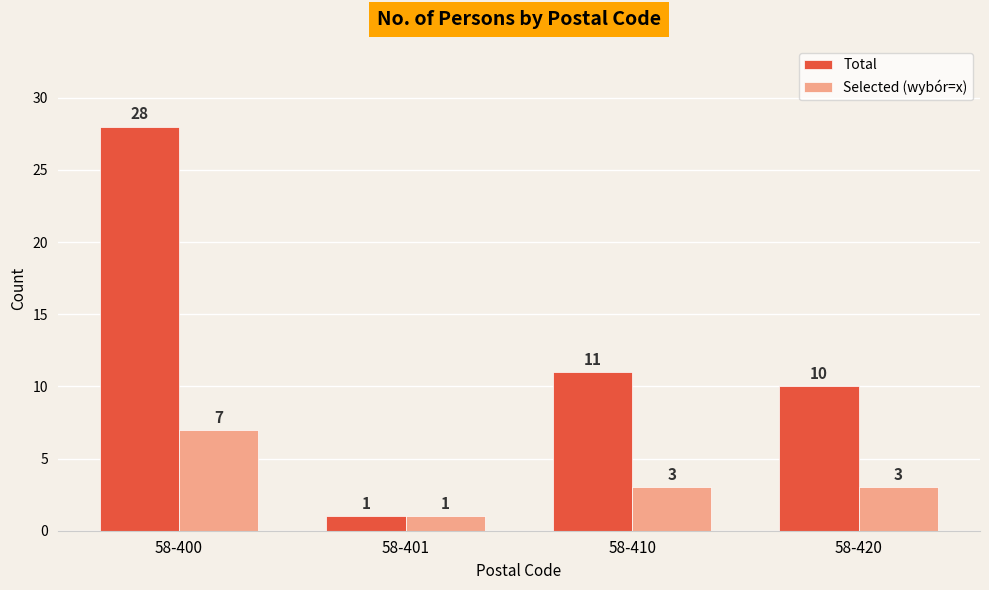

What are all the series names shown in the legend?

Total, Selected (wybór=x)